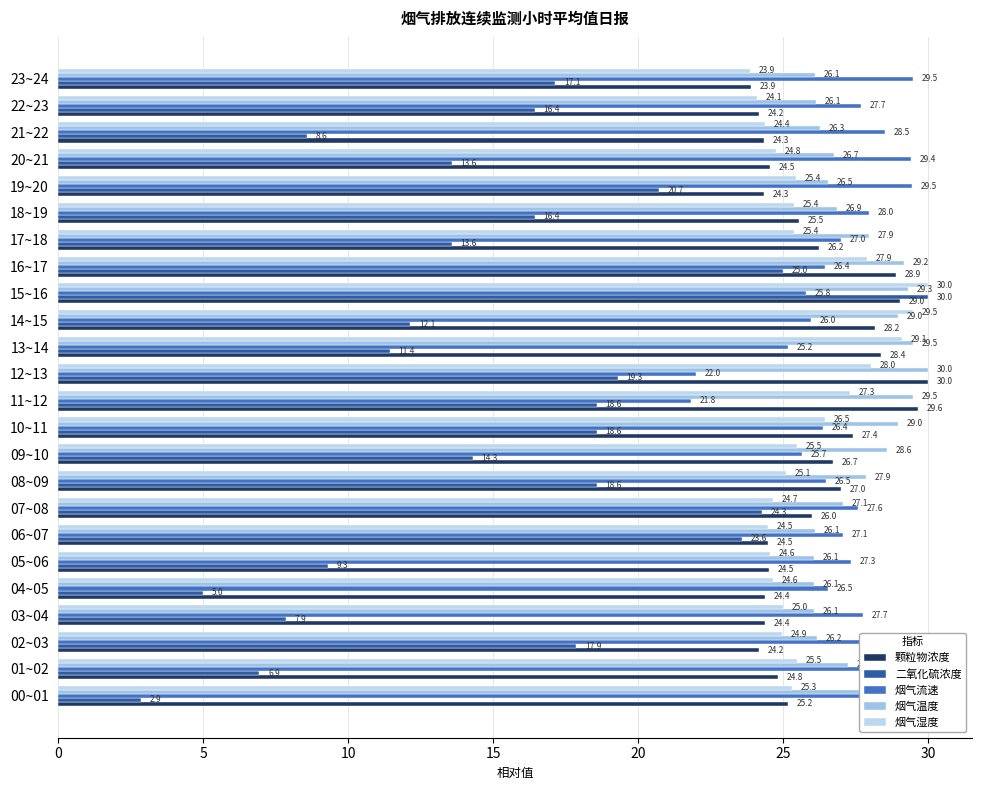

Which series has the largest range (max minus min)?

二氧化硫浓度